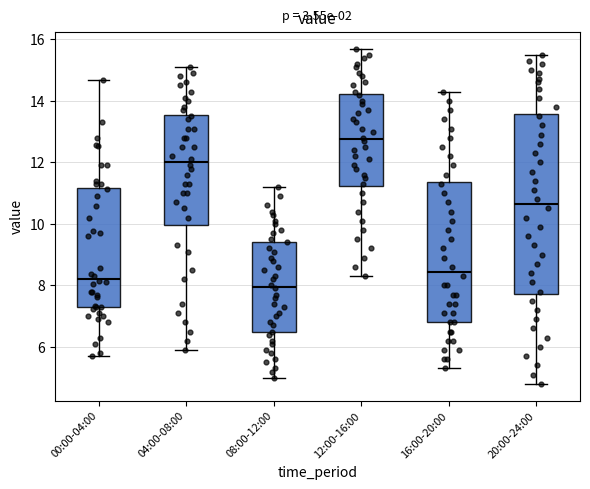

Reading left to right, read every box against the y-axis: the position of its median line, the range the box covers, and the ends of its whiskers. The values are not printed on the chart, so give them approximately, as read against the axis.

00:00-04:00: median 8.2, box 7.2 to 11.2, whiskers 5.8 to 14.6
04:00-08:00: median 12.0, box 10.0 to 13.6, whiskers 6.0 to 15.2
08:00-12:00: median 8.0, box 6.4 to 9.4, whiskers 5.0 to 11.2
12:00-16:00: median 12.8, box 11.2 to 14.2, whiskers 8.4 to 15.8
16:00-20:00: median 8.4, box 6.8 to 11.4, whiskers 5.4 to 14.4
20:00-24:00: median 10.6, box 7.8 to 13.6, whiskers 4.8 to 15.6